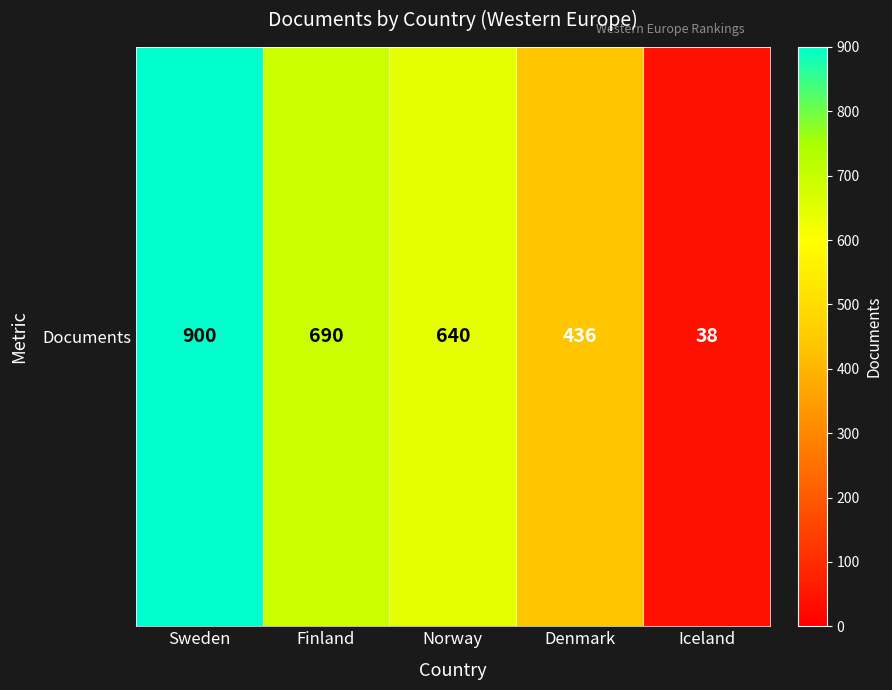

Which category has the highest value across all series?

Sweden